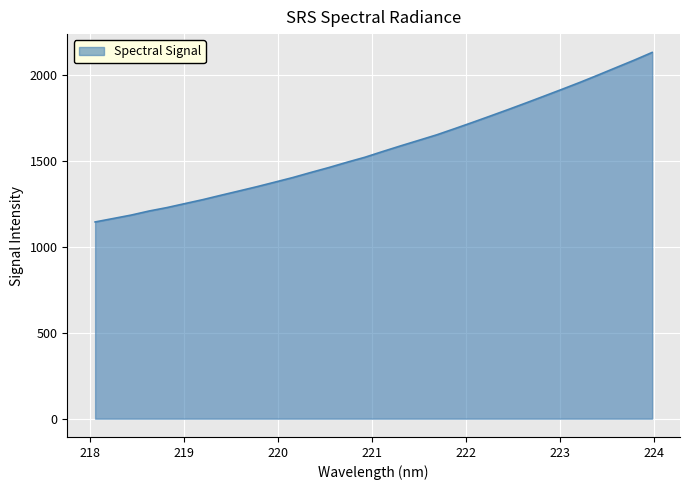

What is the smallest value displayed?

1143.7